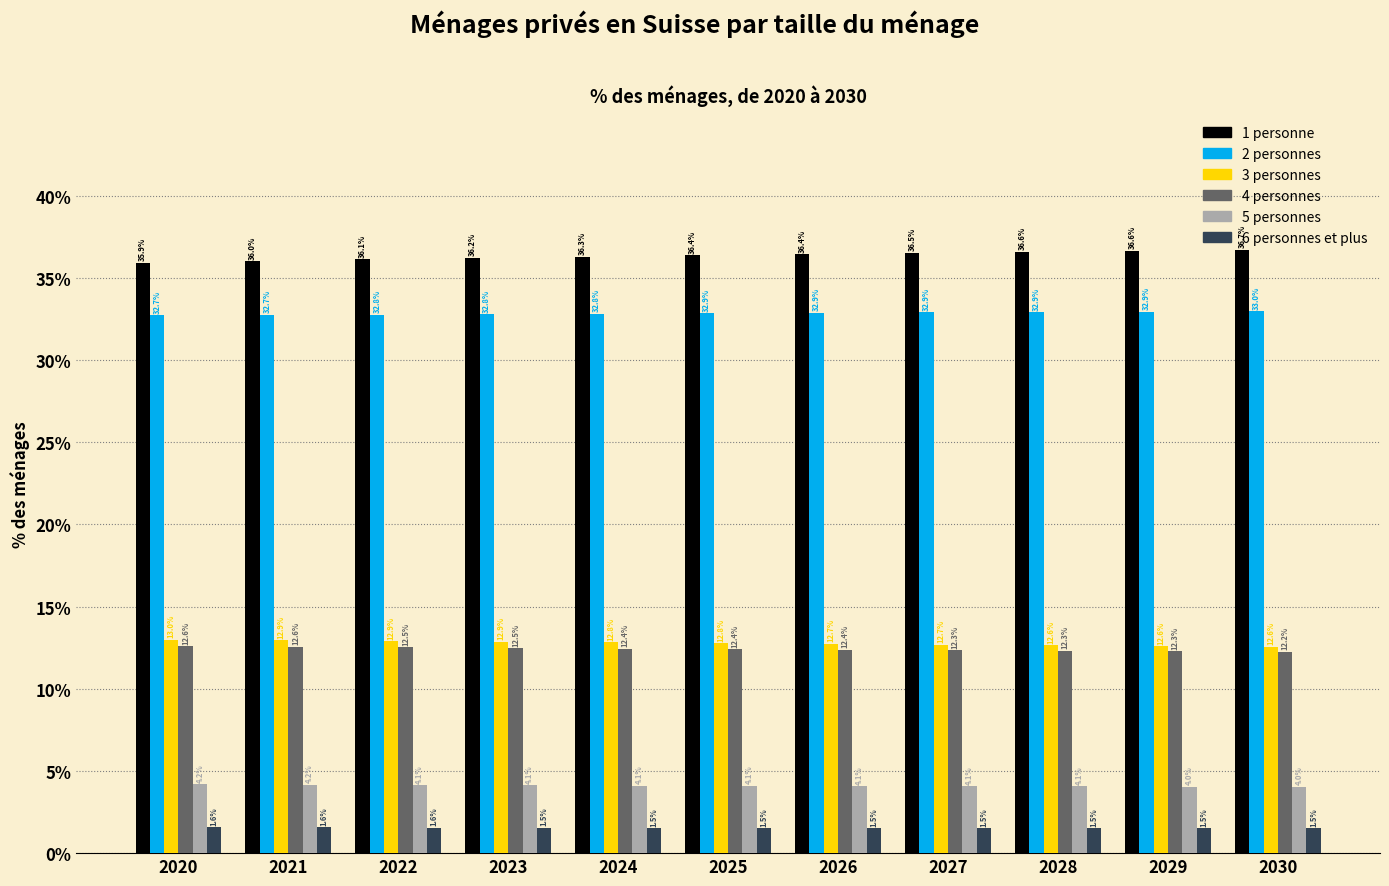

What is the total value across all series at 2029?

100.0